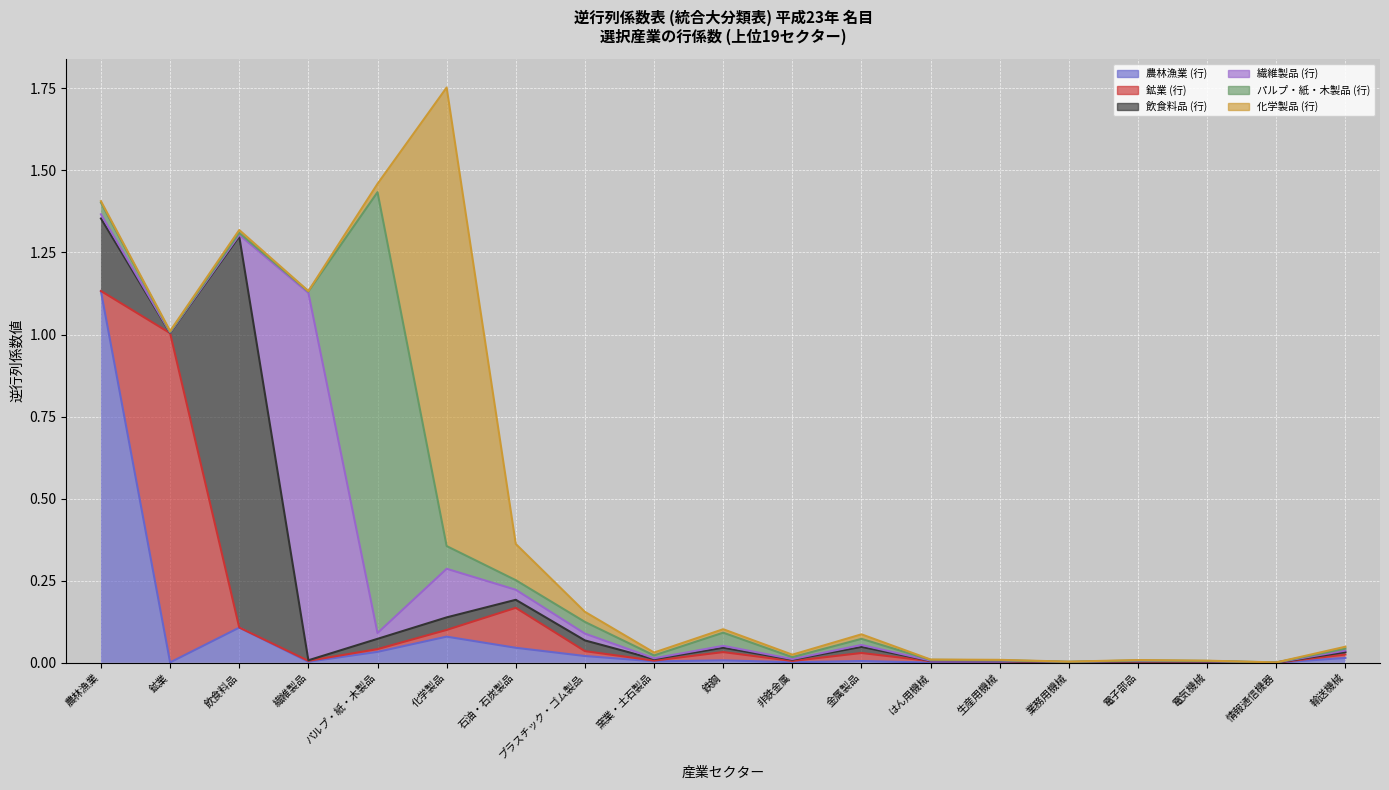

Which series has the largest total across all categories?

化学製品 (行) (line)